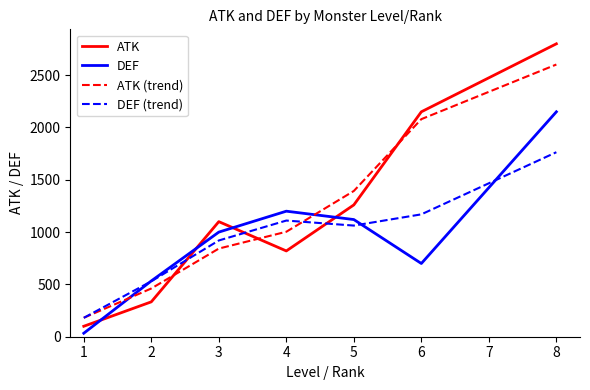

What is the difference between the highest and lowest values at 4?

380.0